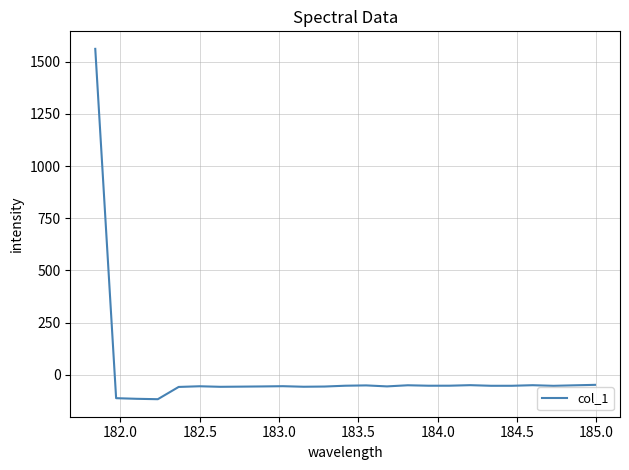

What is the smallest value displayed?

-116.3